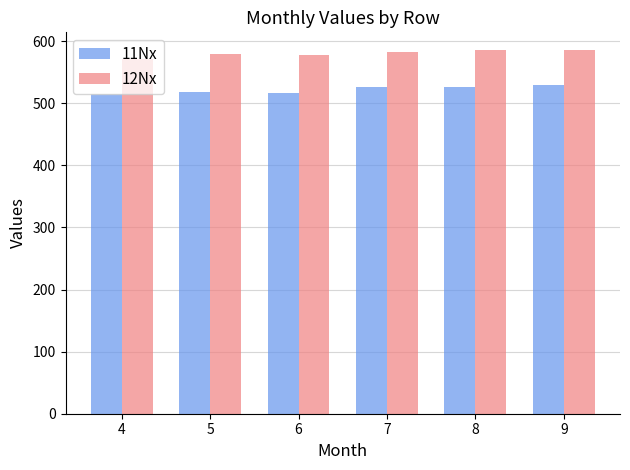

The value of 12Nx at 8 is 585. True or false?

True